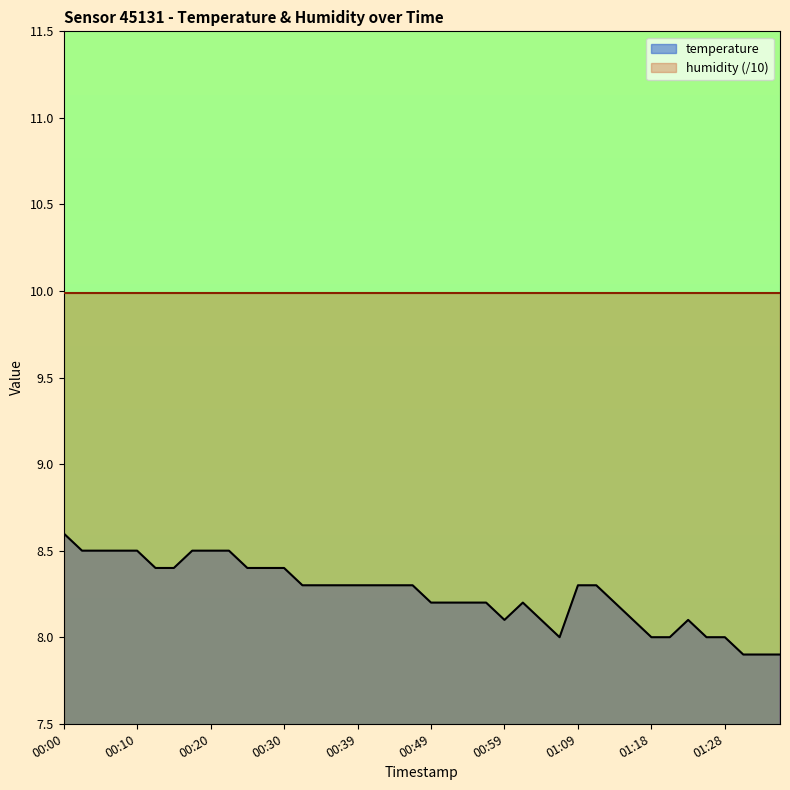

How many points are higher than both their immediate neighbors (excluding endpoints)?

2